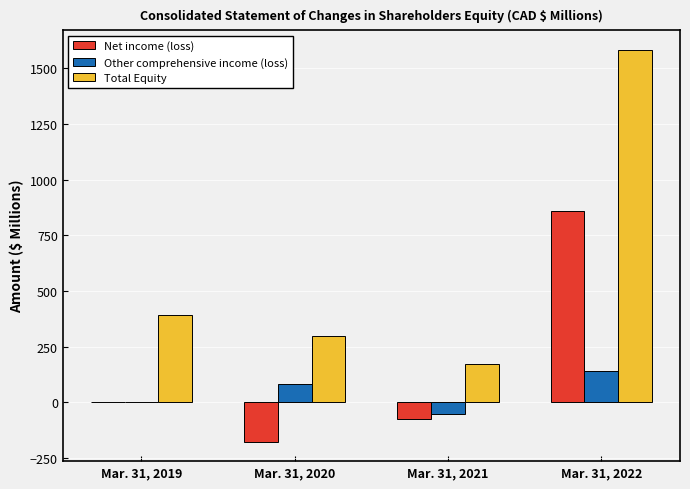

How many data points does each series have?

4